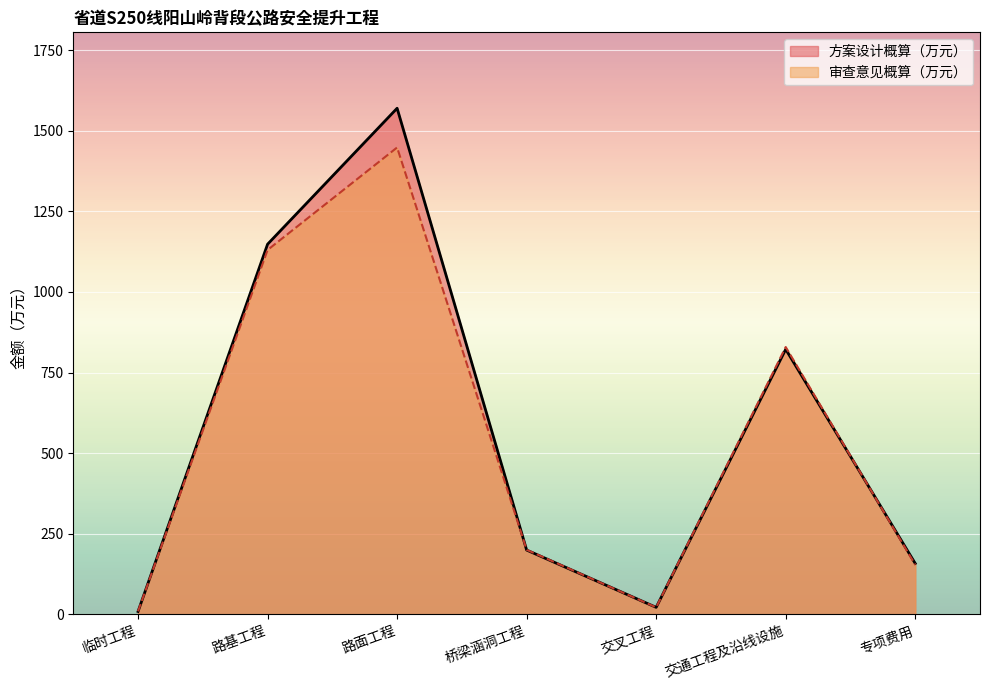

Which series has the widest spread of values?

方案设计概算（万元）